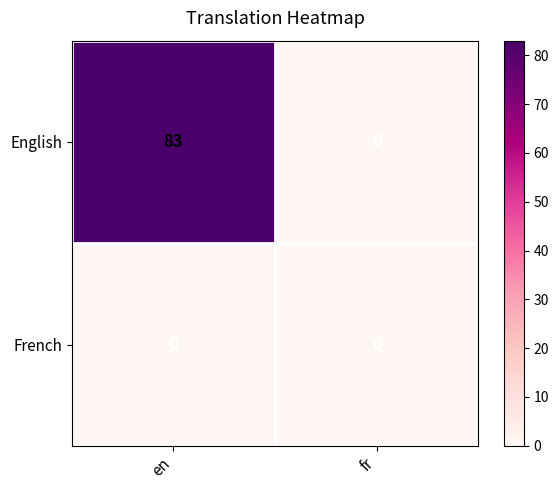

Is it true that English equals 38 at fr?

False